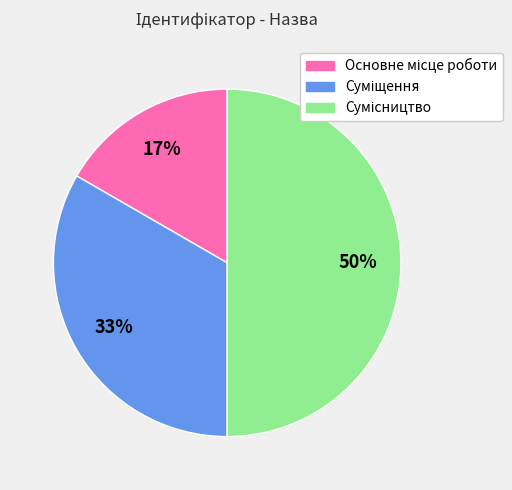

To the nearest percent, what is the difference between the largest and smallest slice percentages?

33%